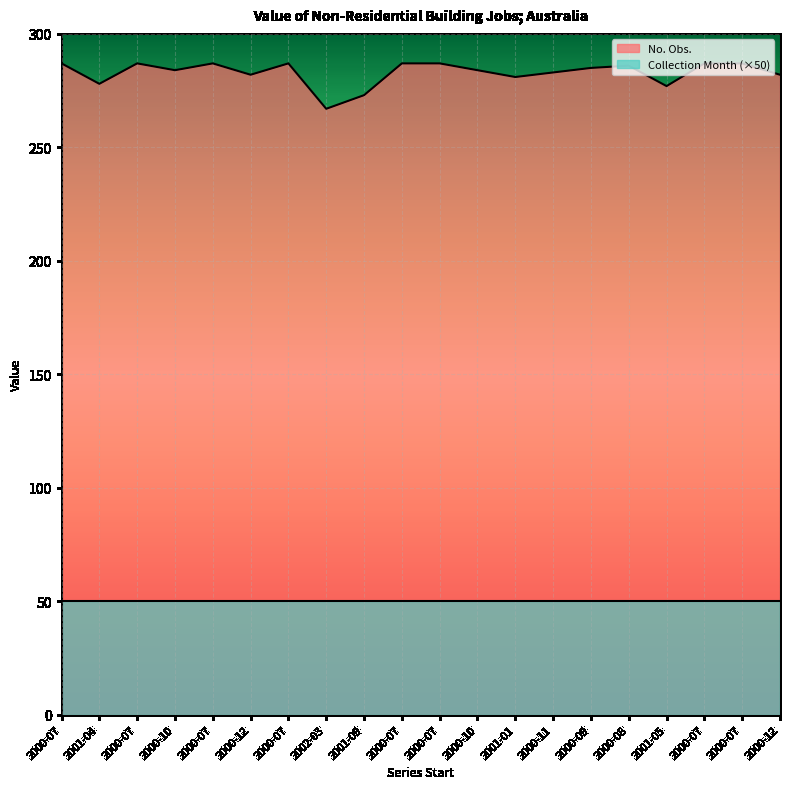

How many values exceed 285?

9